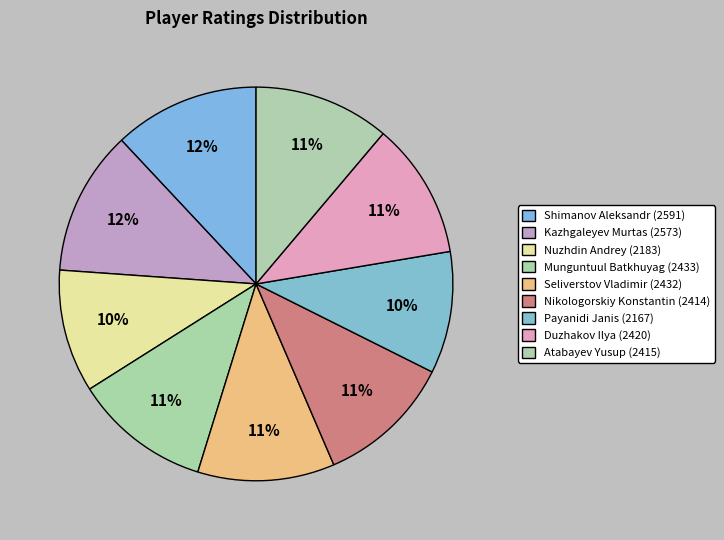

What percentage is the Duzhakov Ilya slice, to the nearest percent?

11%